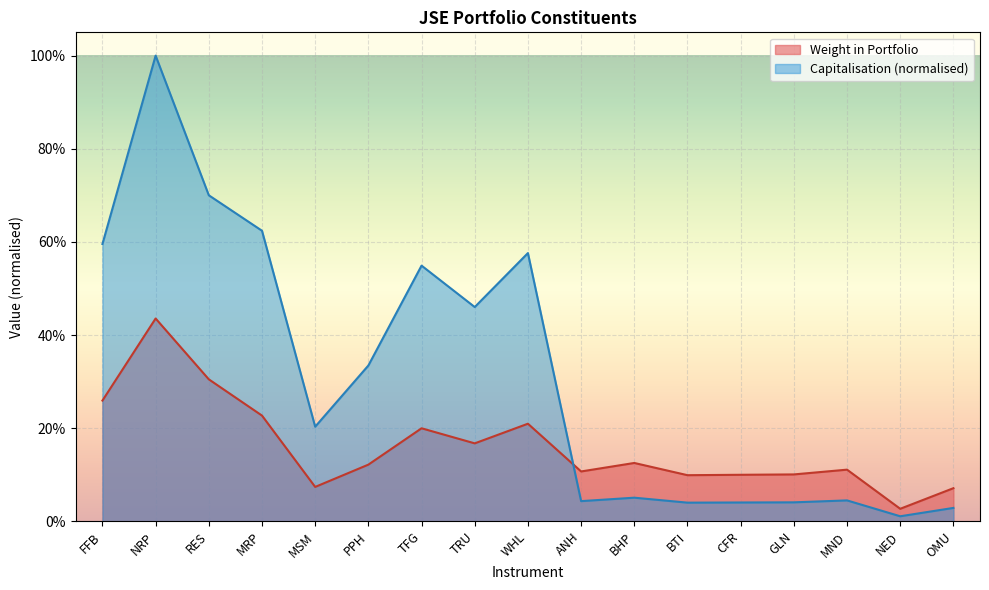

What are all the series names shown in the legend?

Weight in Portfolio, Capitalisation (normalised)